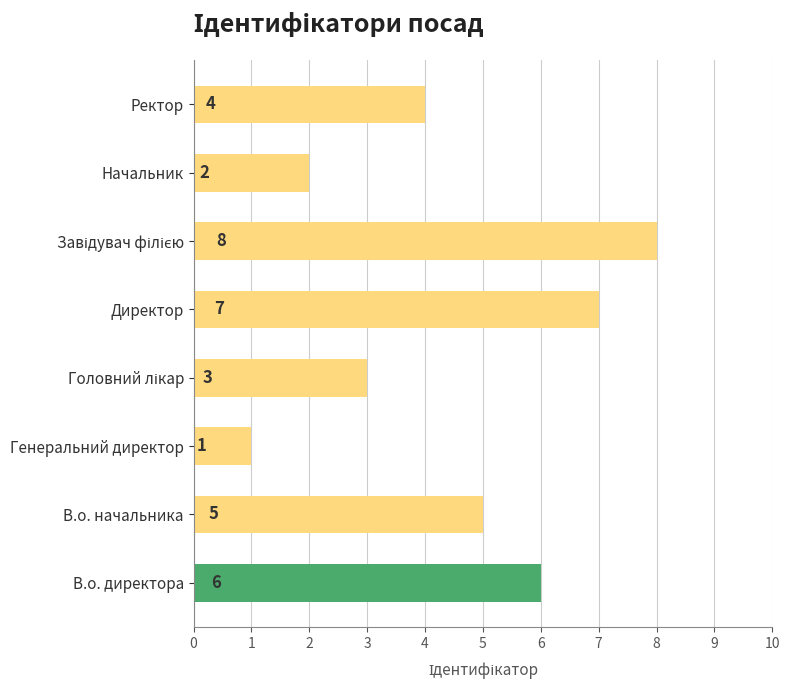

What is the greatest value displayed?

8